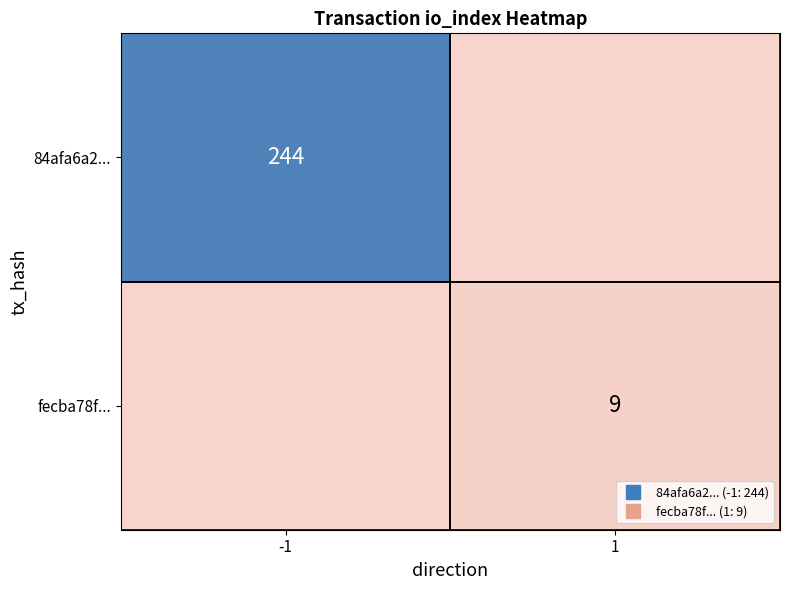

Is it true that 84afa6a2... equals 0 at 1?

True